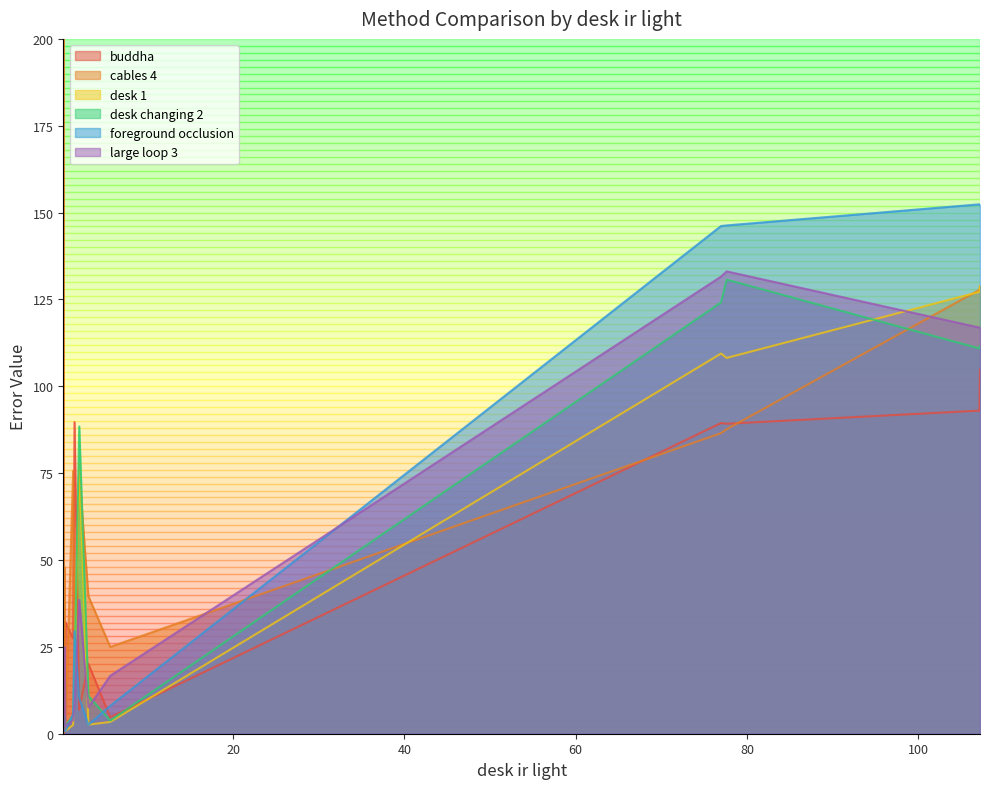

The value of desk 1 at DVO-SLAM is 3.4. True or false?

True